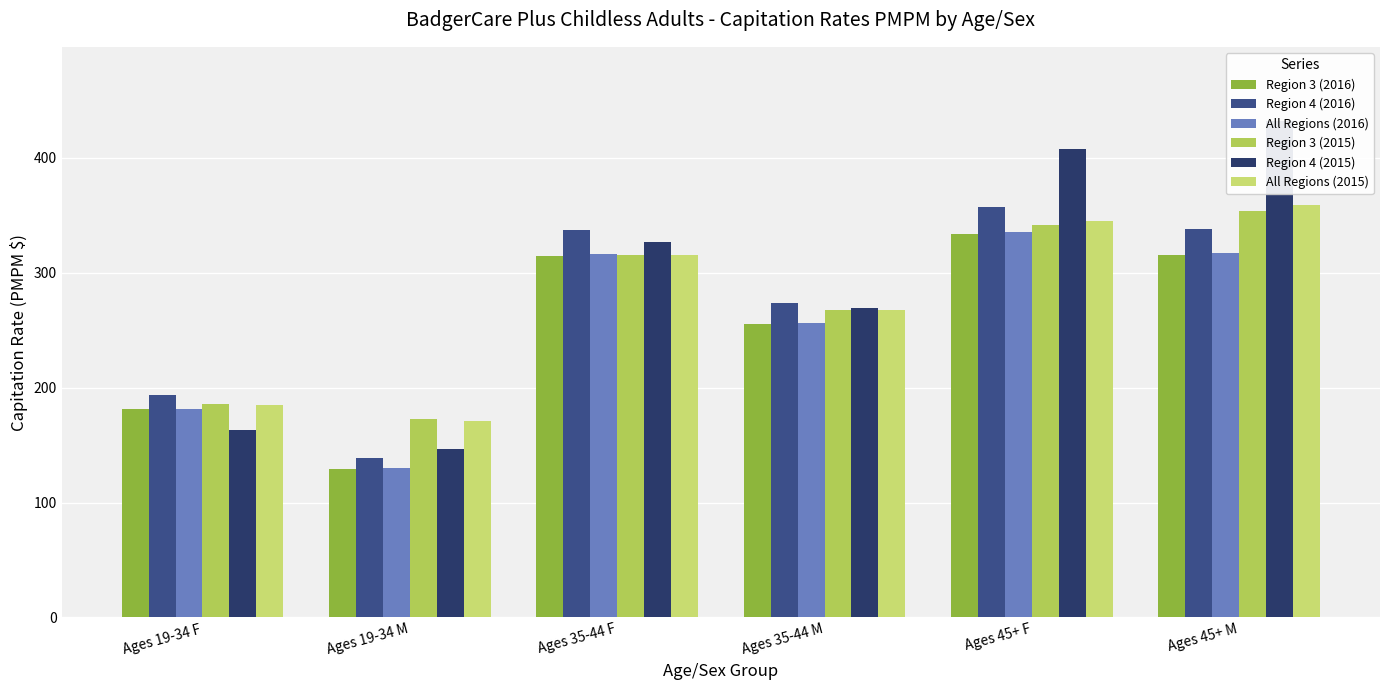

Which series has the largest range (max minus min)?

Region 4 (2015)